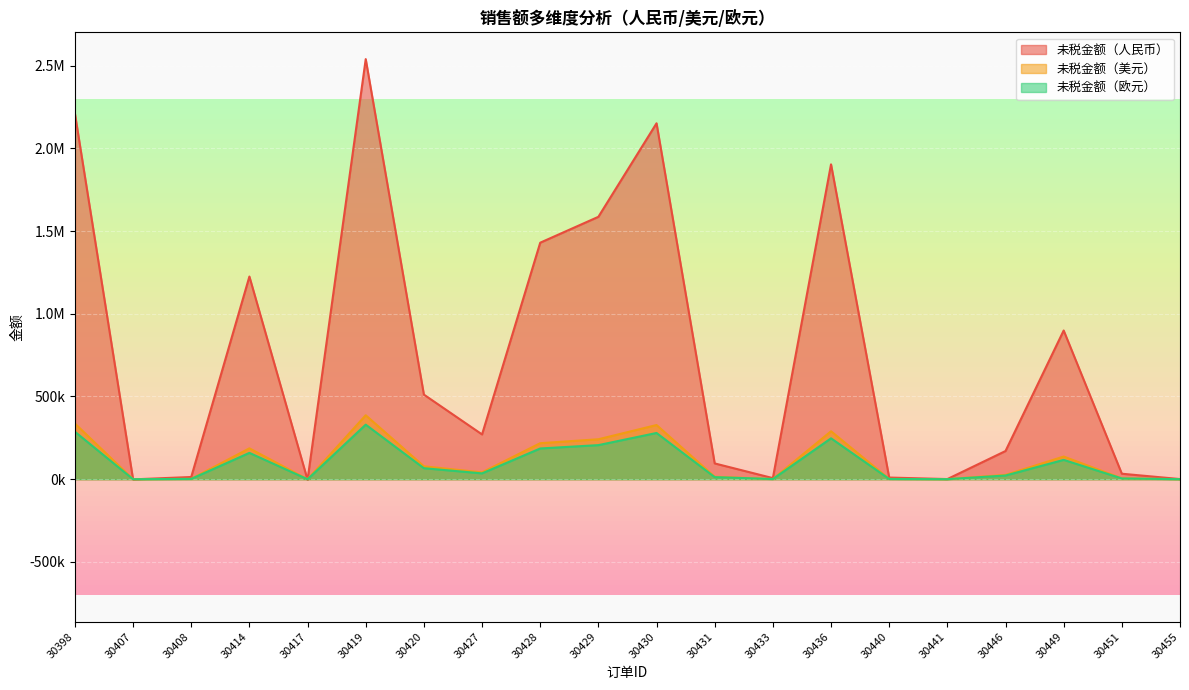

Where do 未税金额（美元） and 未税金额（欧元） first cross each other?

30398 and 30407